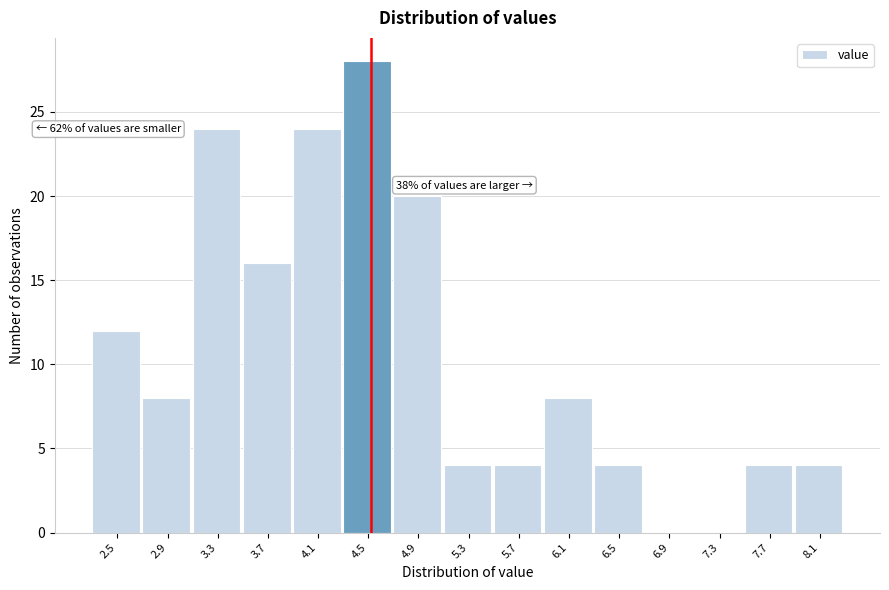

Which range on the x-axis has the tallest bar?

4.30 to 4.70